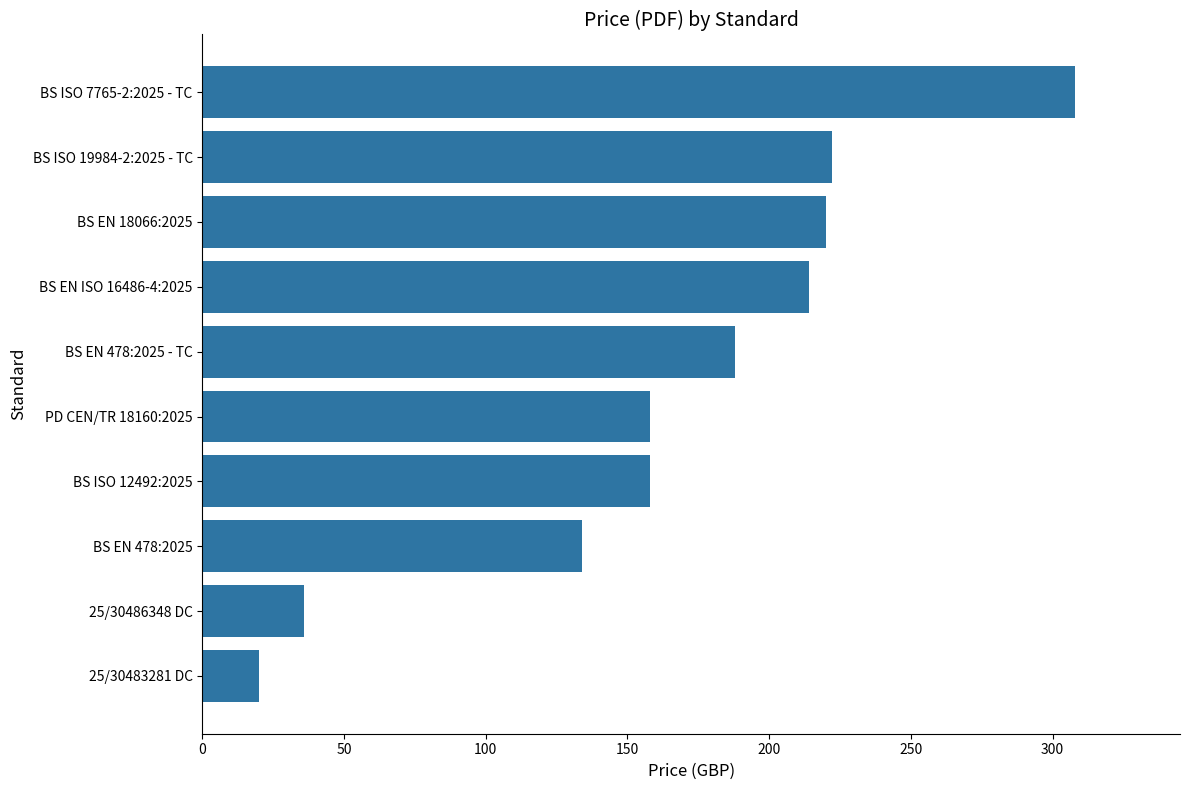

The chart shows a value of 74 at BS EN ISO 16486-4:2025. True or false?

False